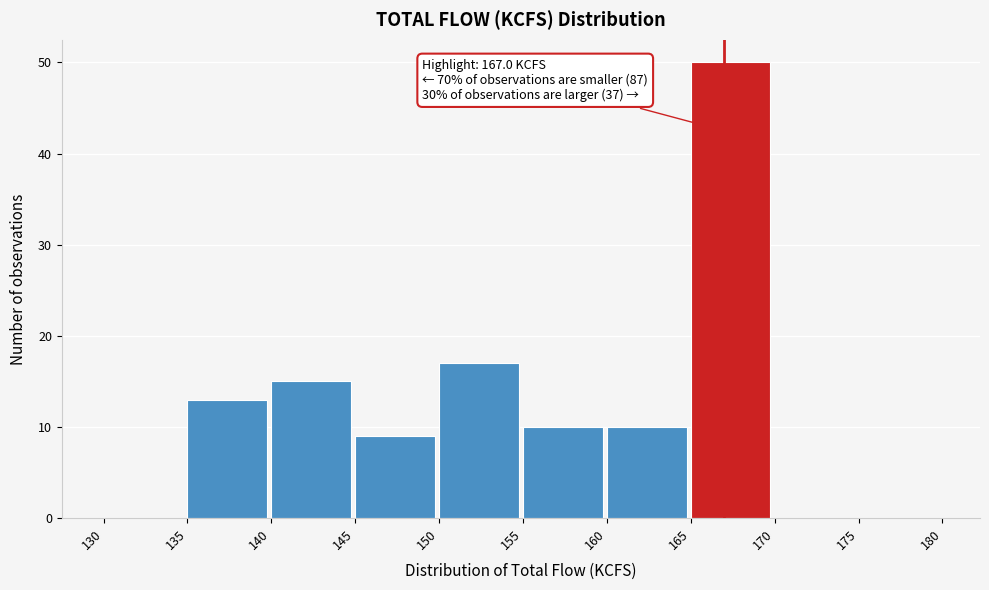

Over which range of the x-axis is the bar tallest?

165 to 170